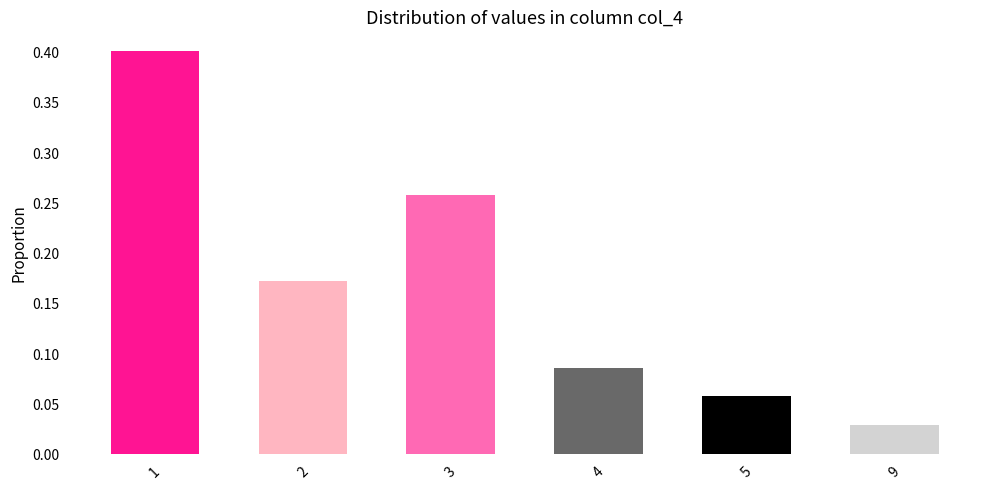

What is the difference between the maximum and minimum values?

0.4